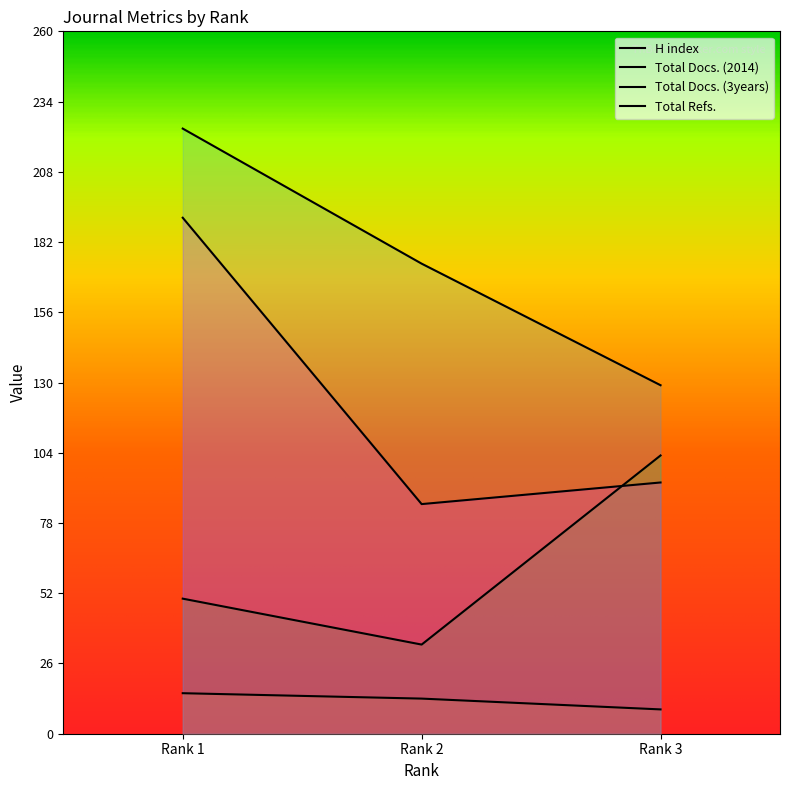

The value of Total Refs. at Rank 1 is 320. True or false?

False